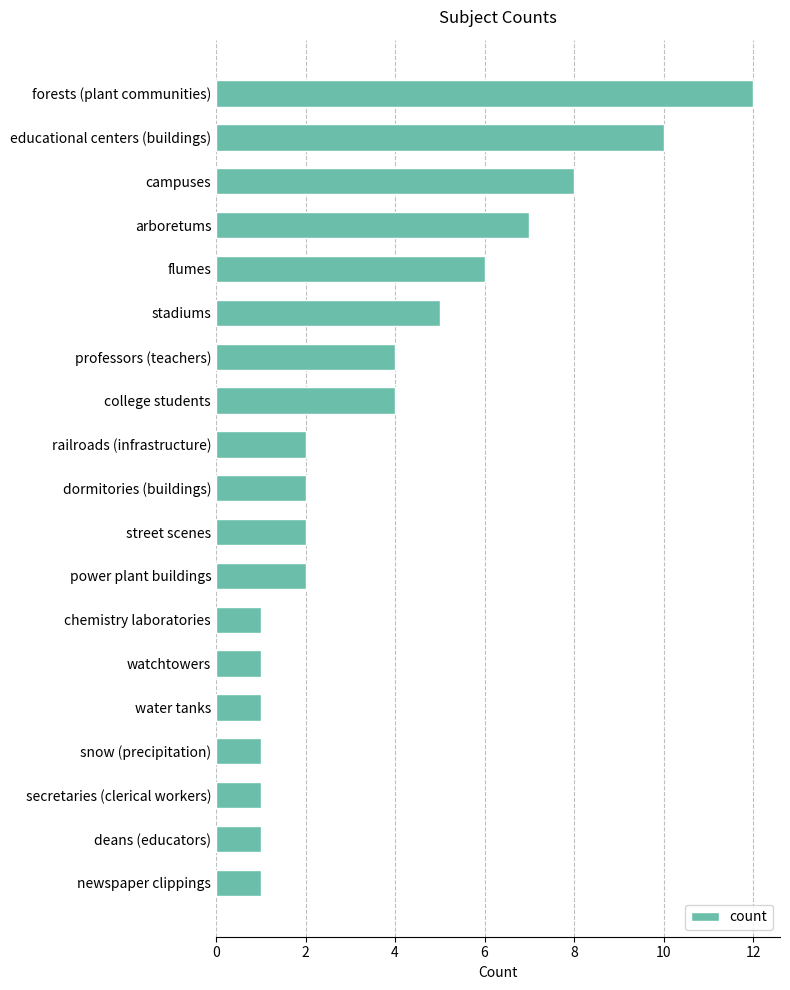

The chart shows a value of 2 at arboretums. True or false?

False